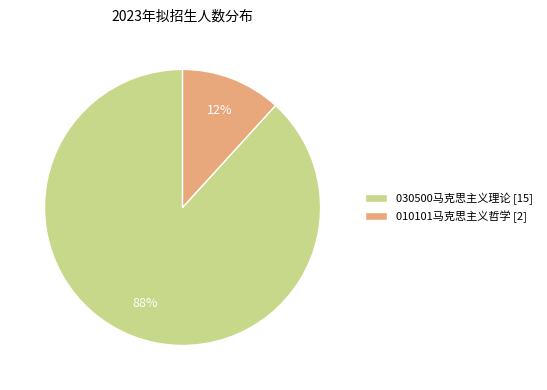

Do 030500马克思主义理论 [15] and 010101马克思主义哲学 [2] together represent more than half of the pie?

Yes